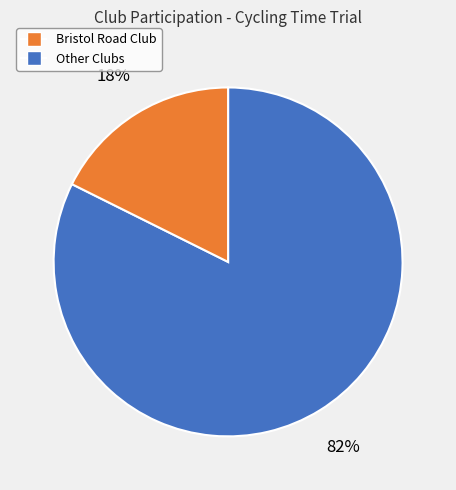

Count the number of slices in the pie.

2